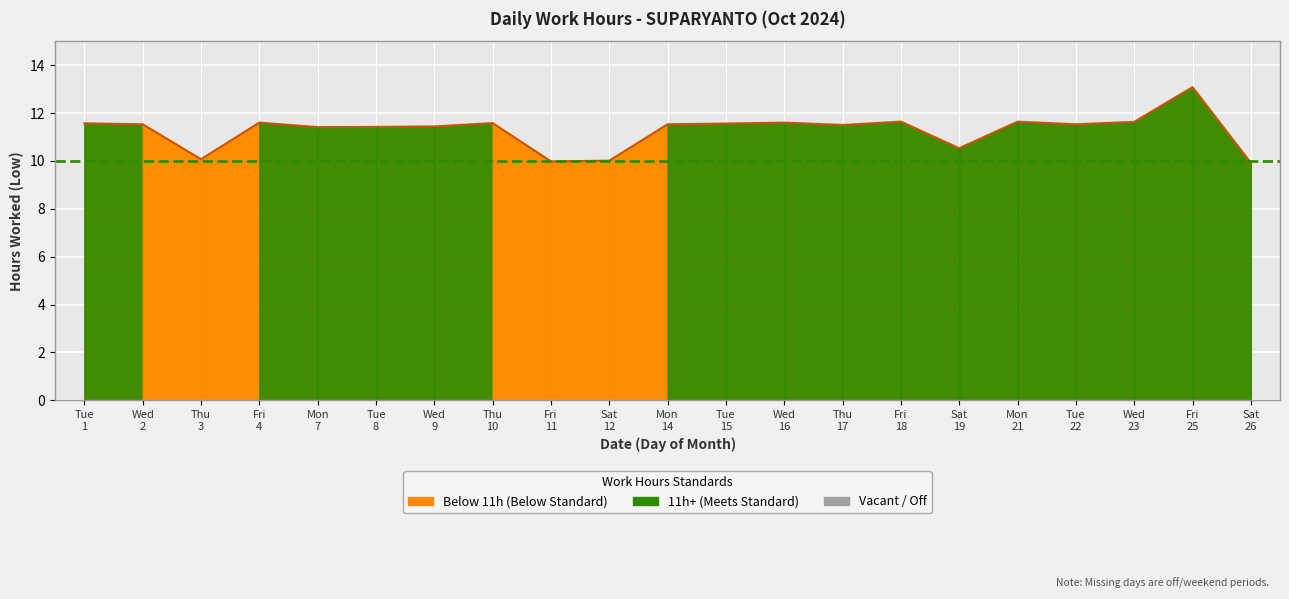

What is the difference between the second highest and second lowest values?

1.7